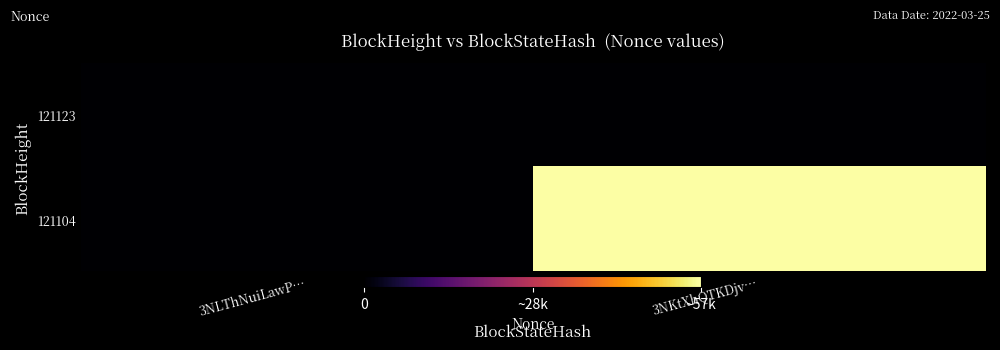

How many distinct data groups are displayed?

2